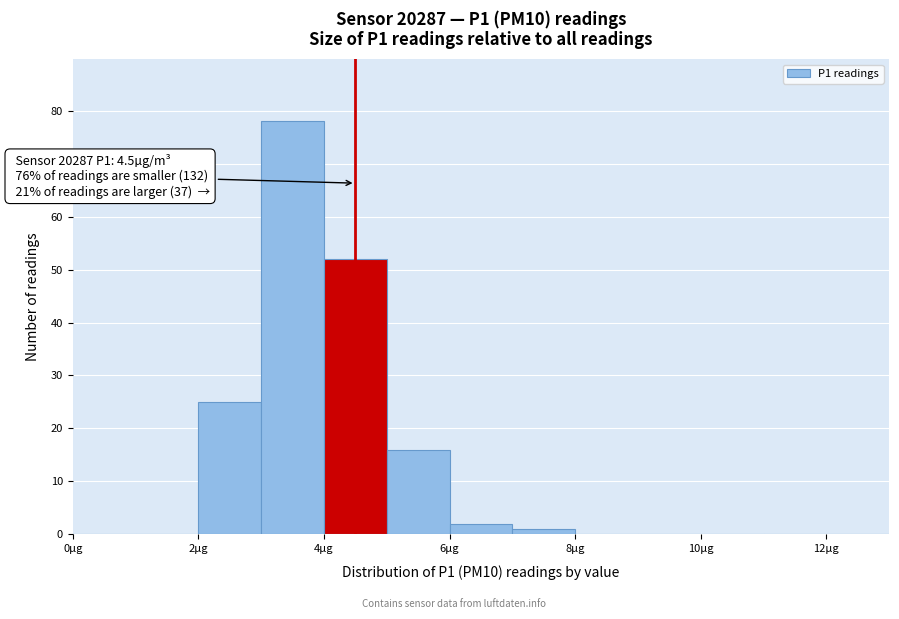

Over which range of the x-axis is the bar tallest?

3 to 4